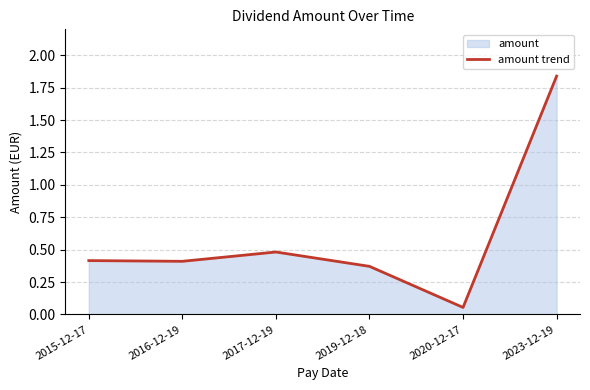

The chart shows a value of 0.4 at 2019-12-18. True or false?

True